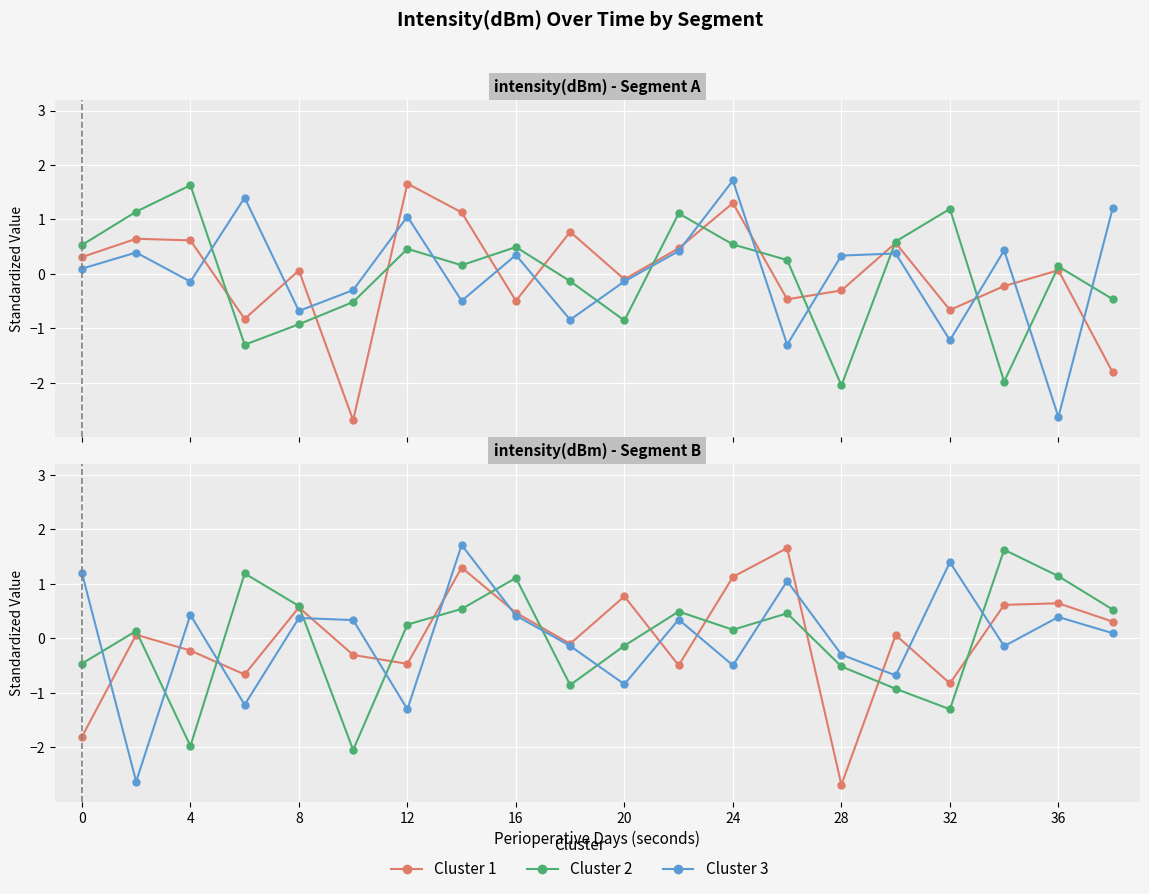

What is the difference between the highest and lowest values at 11?

1.0